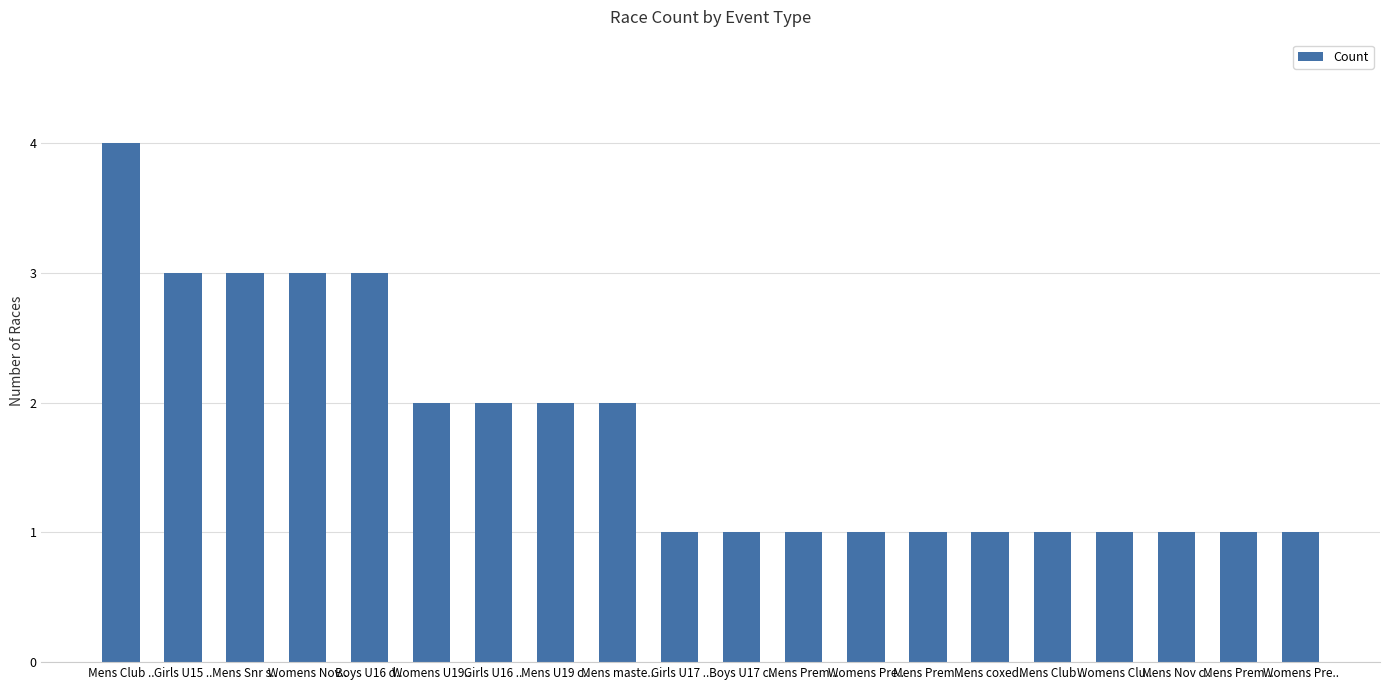

What is the ratio of the value at Mens Prem .. to the value at Mens Prem ..?

1.0